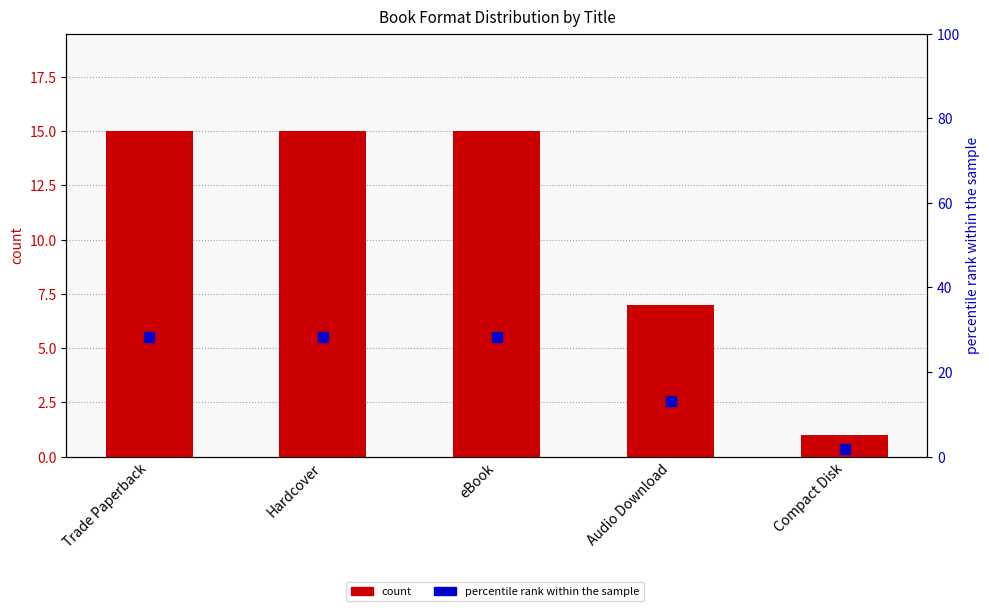

Which series contains the highest Y value?

percentile rank within the sample